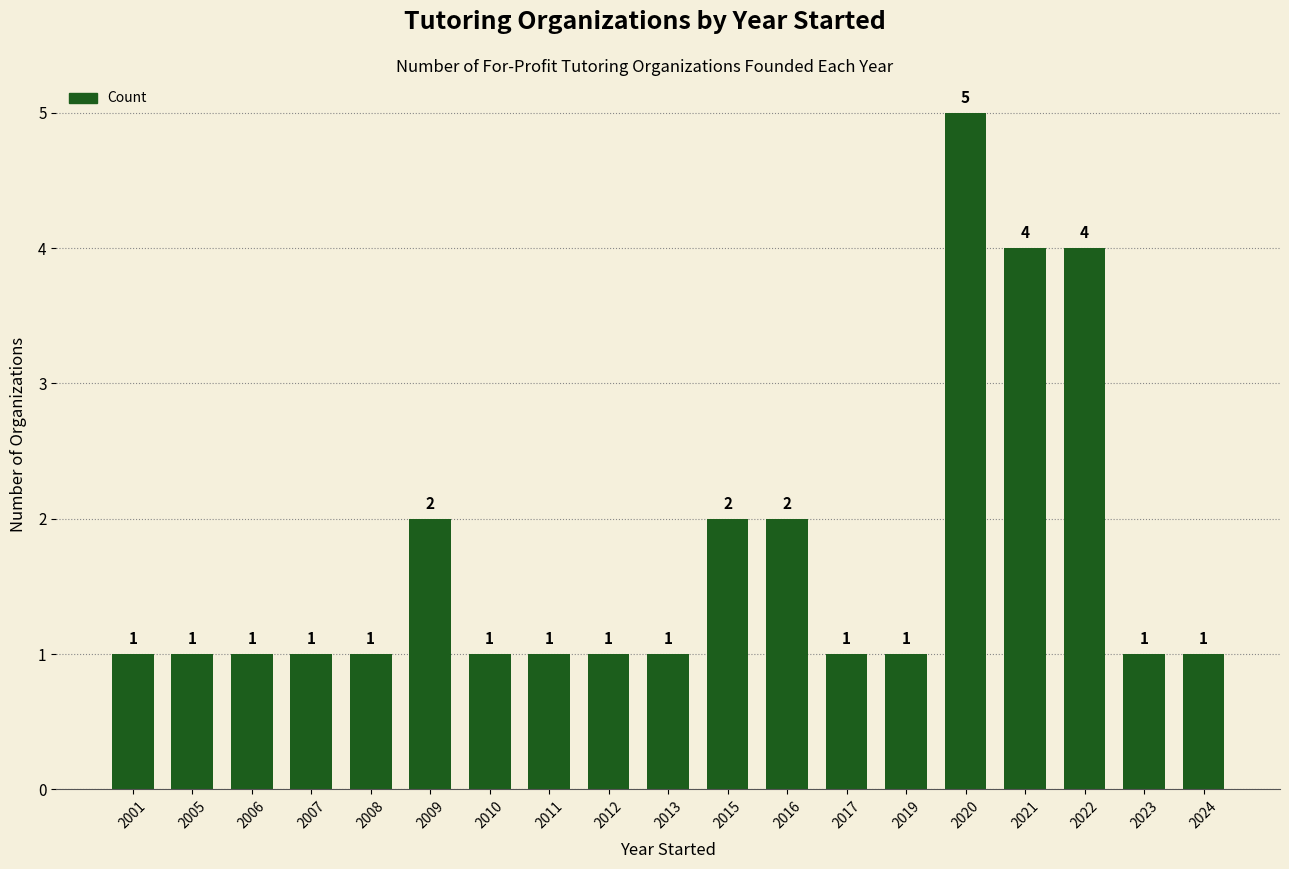

Reading left to right, transcribe all the data shown in this chart.

2001=1	2005=1	2006=1	2007=1	2008=1	2009=2	2010=1	2011=1	2012=1	2013=1	2015=2	2016=2	2017=1	2019=1	2020=5	2021=4	2022=4	2023=1	2024=1